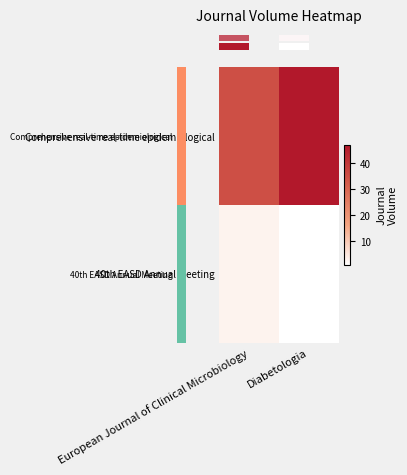

At how many categories does at least one series exceed 36?

1